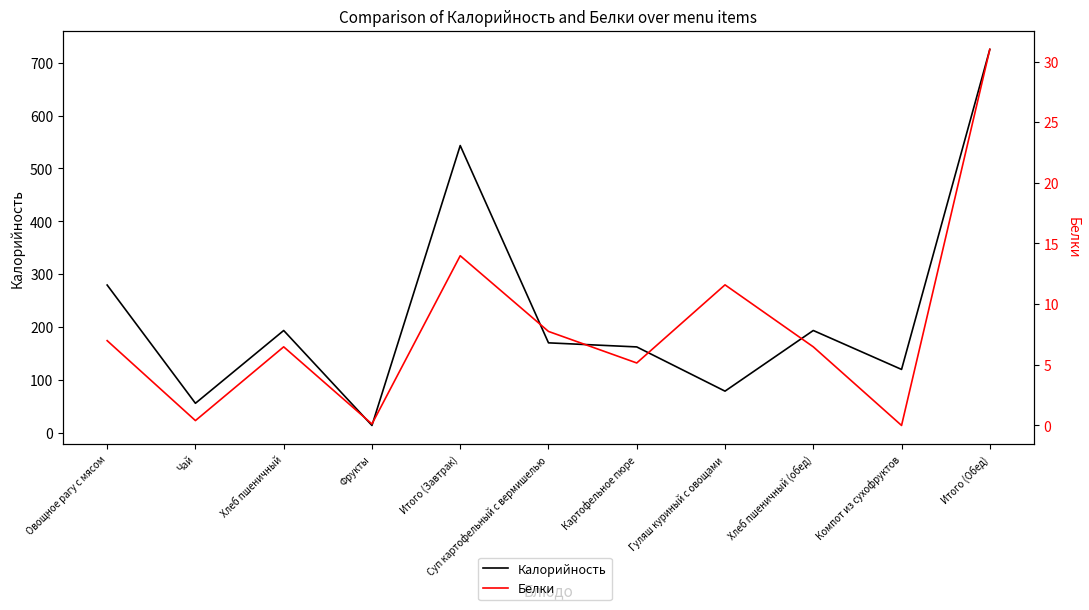

Is it true that Белки equals 5.2 at Картофельное пюре?

True